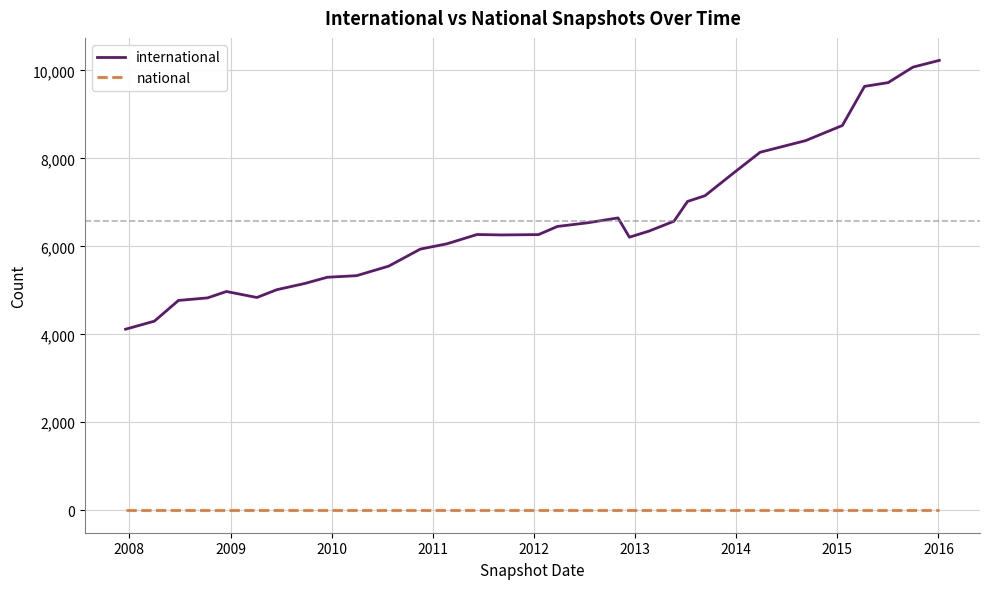

True or false: international and national intersect in this chart.

False